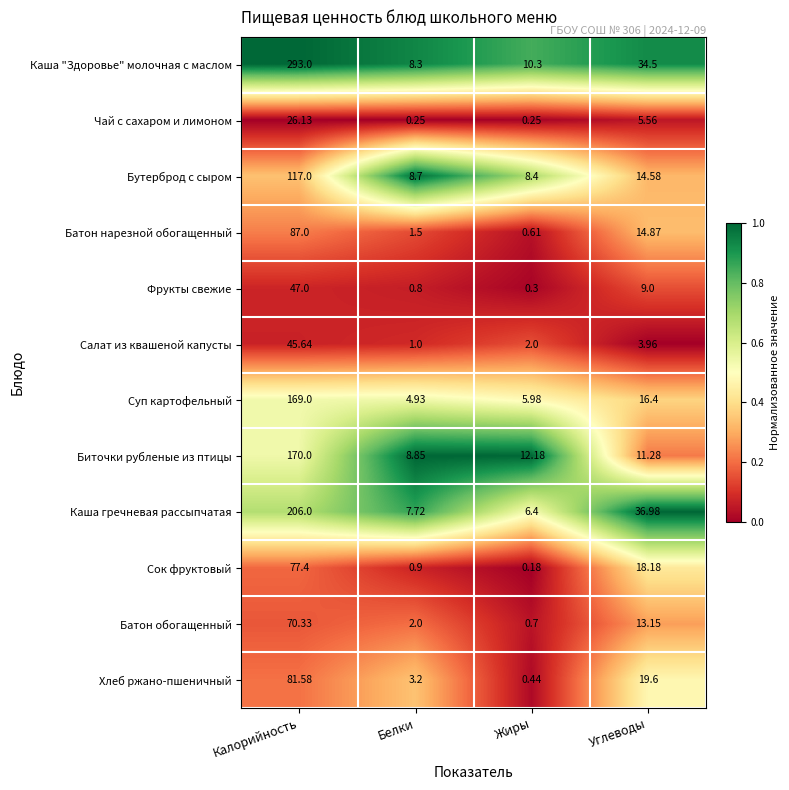

At which label does Хлеб ржано-пшеничный first exceed 19?

Калорийность